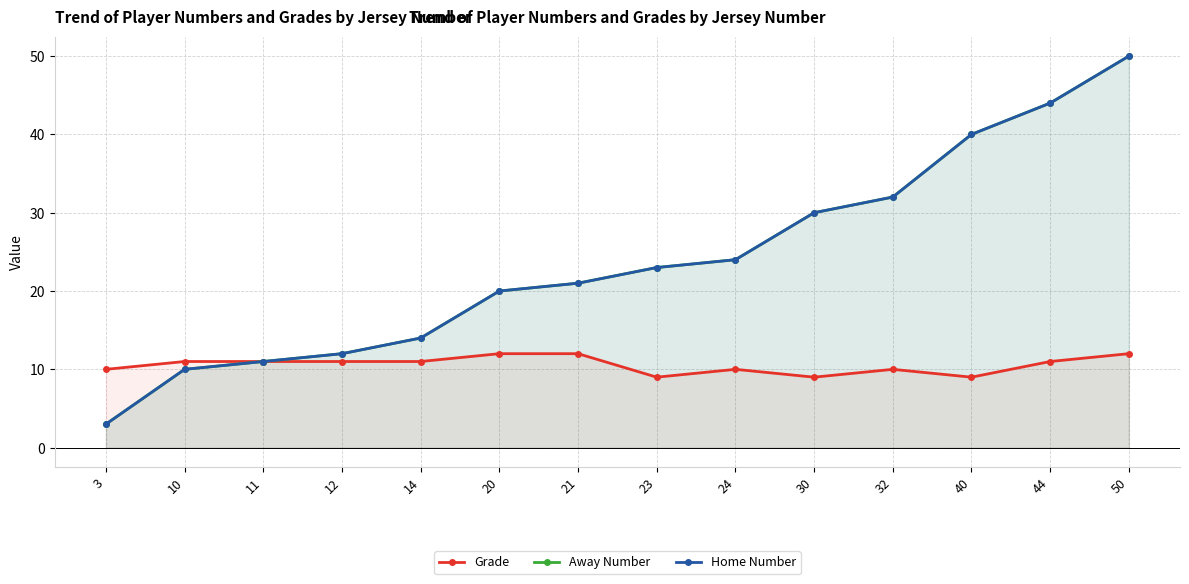

True or false: Grade has more than 0 points higher than both neighbors.

True